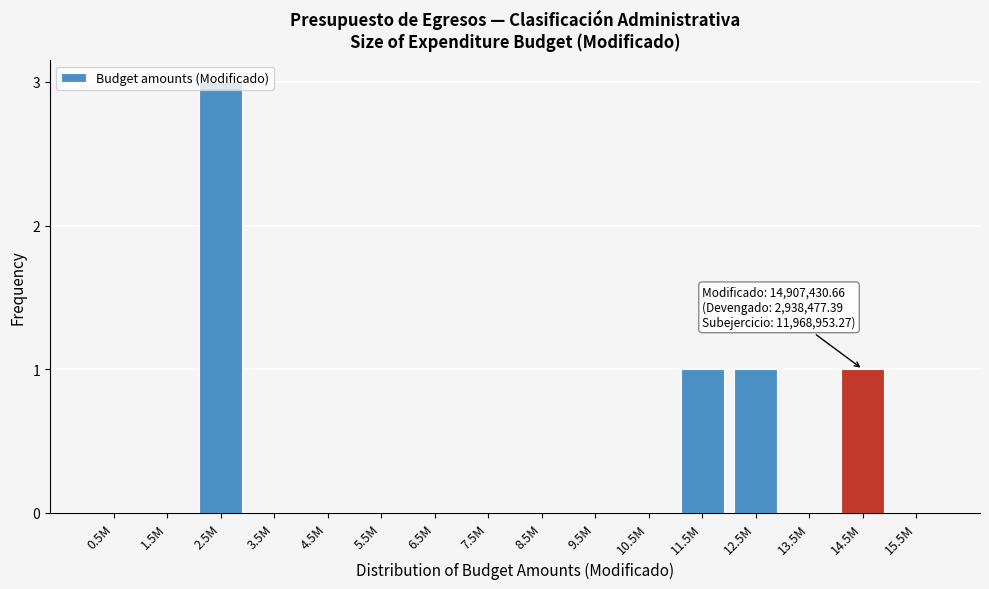

At which category does the chart reach its peak across all series?

2.5M